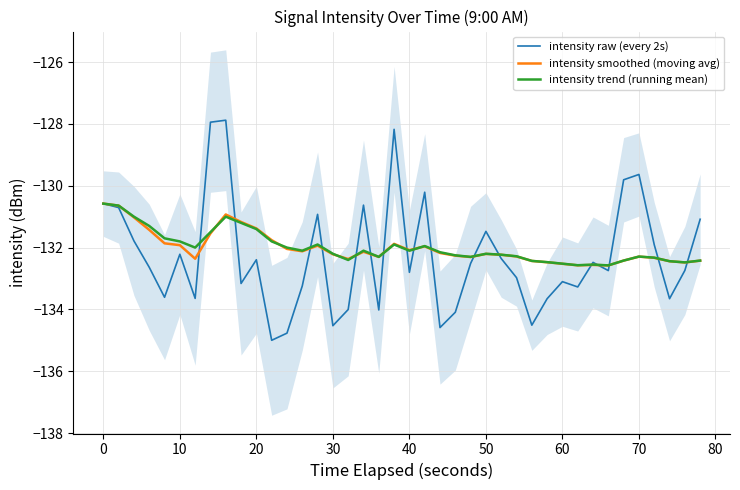

What is the lowest value of the intensity raw (every 2s) series?

-135.0